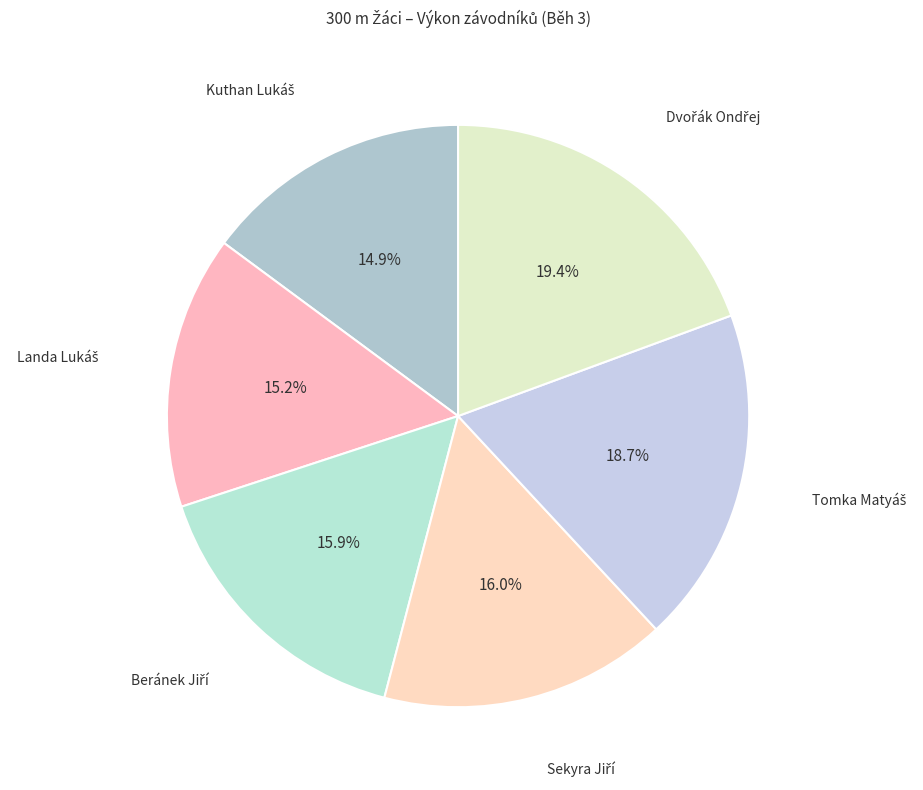

Is there a majority slice in this chart?

No